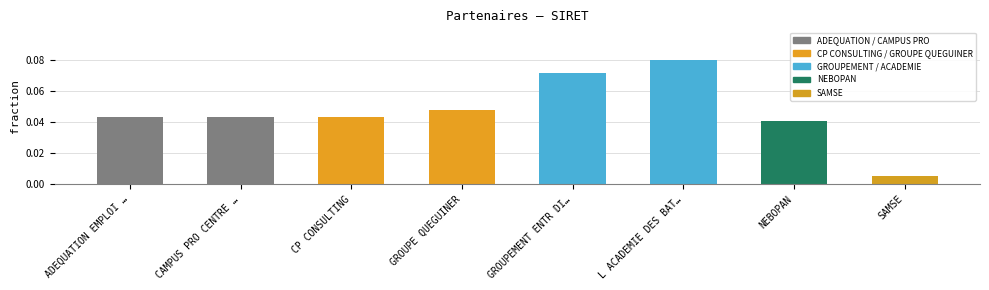

What is the sum of all values?

0.4